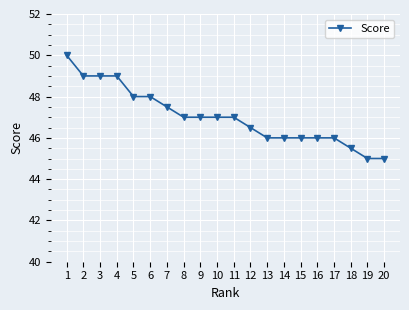

What is the change in value from 4 to 16?

-3.0